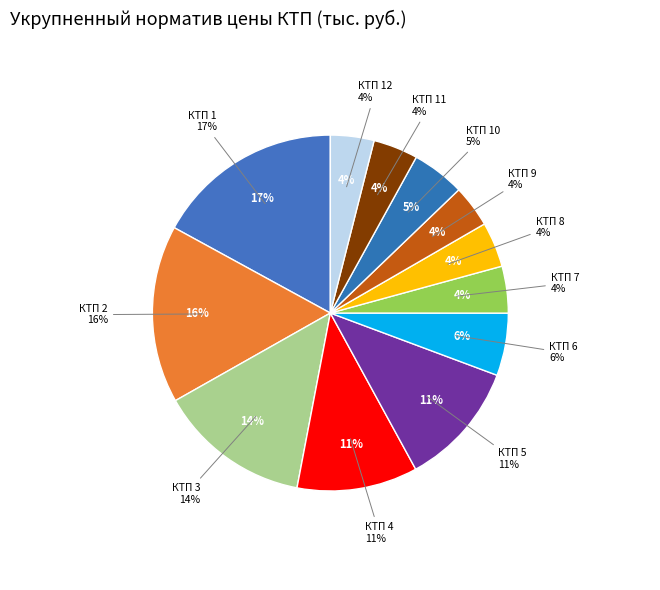

How many slices are in this pie chart?

12